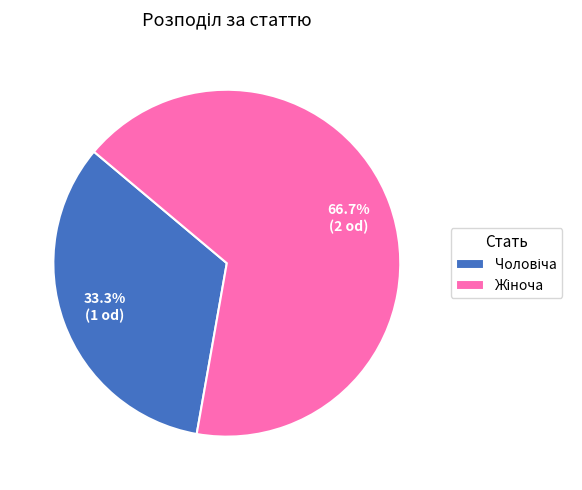

To the nearest percent, what percentage of the pie is Чоловіча?

33%